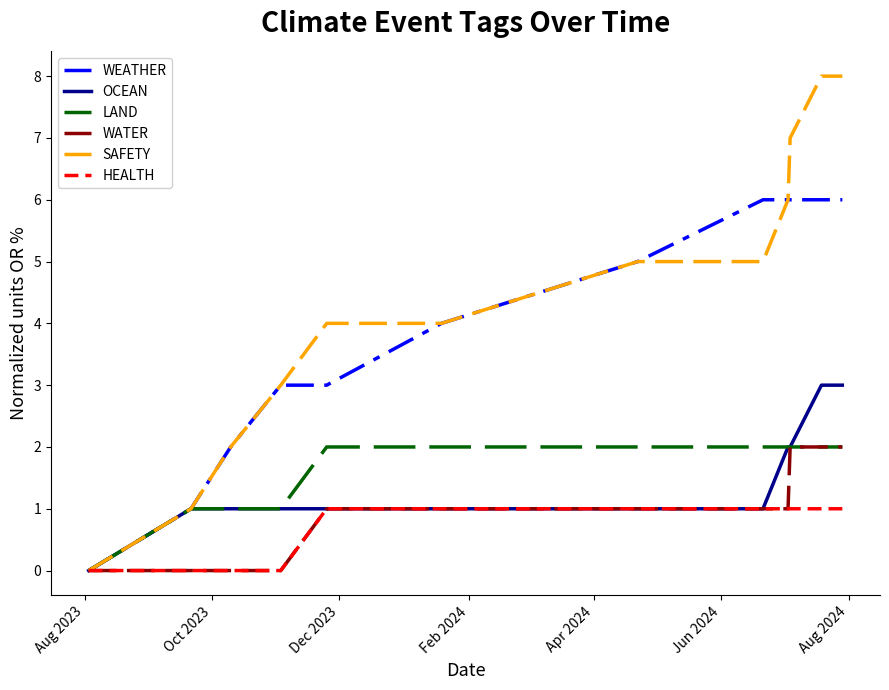

Reading left to right, transcribe all the data shown in this chart.

WEATHER: 0	1	2	3	3	4	5	6	6	6	6	6
OCEAN: 0	1	1	1	1	1	1	1	2	2	3	3
LAND: 0	1	1	1	2	2	2	2	2	2	2	2
WATER: 0	0	0	0	1	1	1	1	1	2	2	2
SAFETY: 0	1	2	3	4	4	5	5	6	7	8	8
HEALTH: 0	0	0	0	1	1	1	1	1	1	1	1